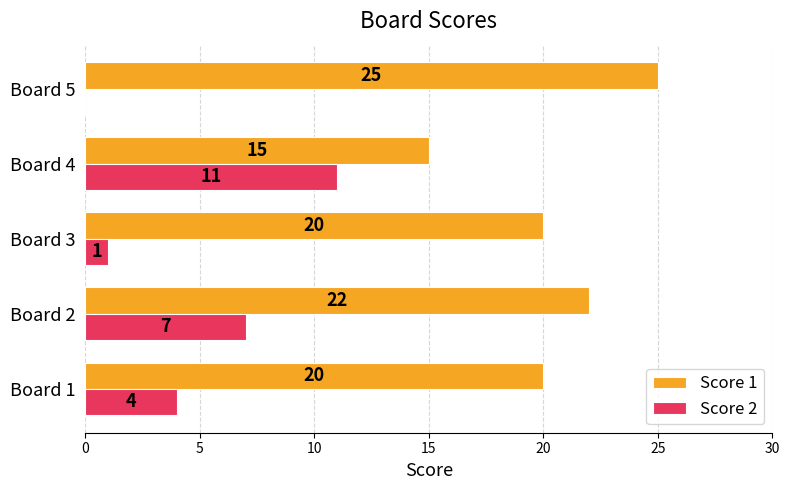

Which series has the widest spread of values?

Score 2